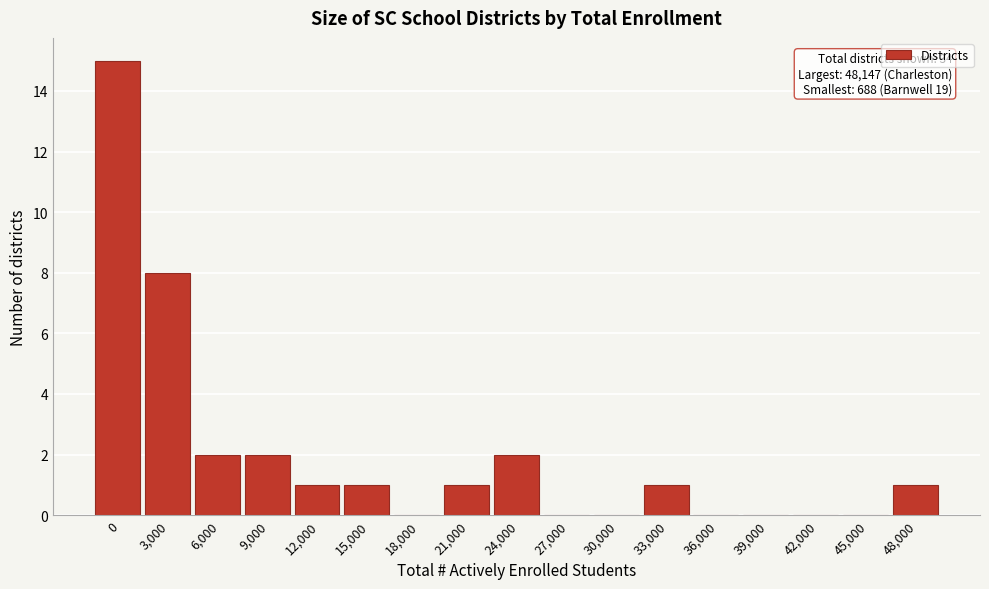

Reading left to right, transcribe all the data shown in this chart.

0=15	3,000=8	6,000=2	9,000=2	12,000=1	15,000=1	18,000=0	21,000=1	24,000=2	27,000=0	30,000=0	33,000=1	36,000=0	39,000=0	42,000=0	45,000=0	48,000=1